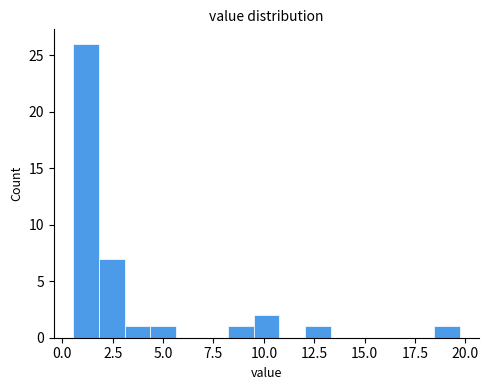

Around what value on the x-axis is the tallest bar? Give the approximate position of its centre, as read against the axis.

1.0